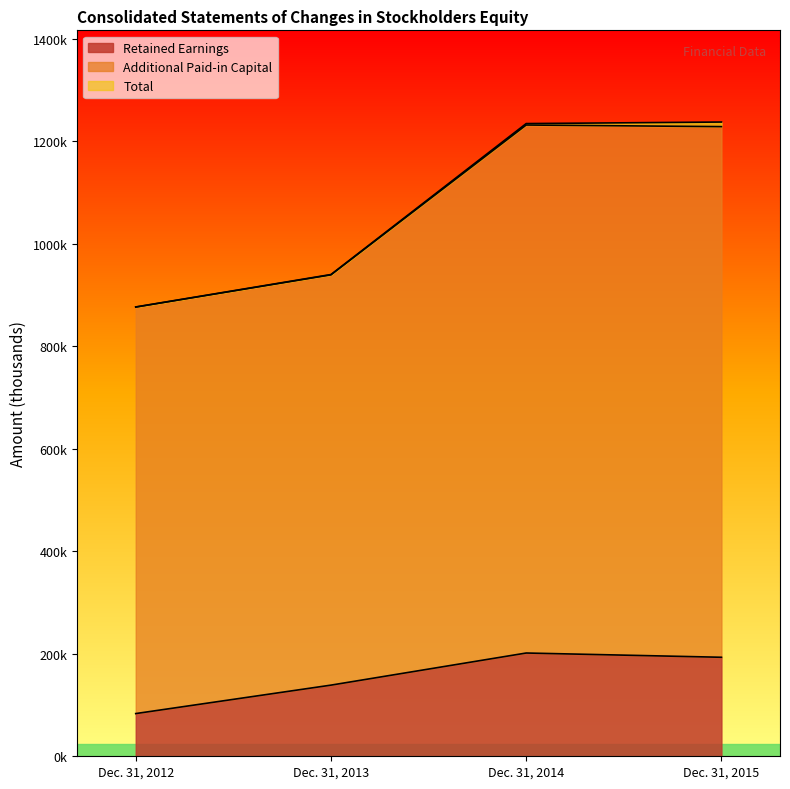

Which category has the lowest value in the Total series?

Dec. 31, 2012